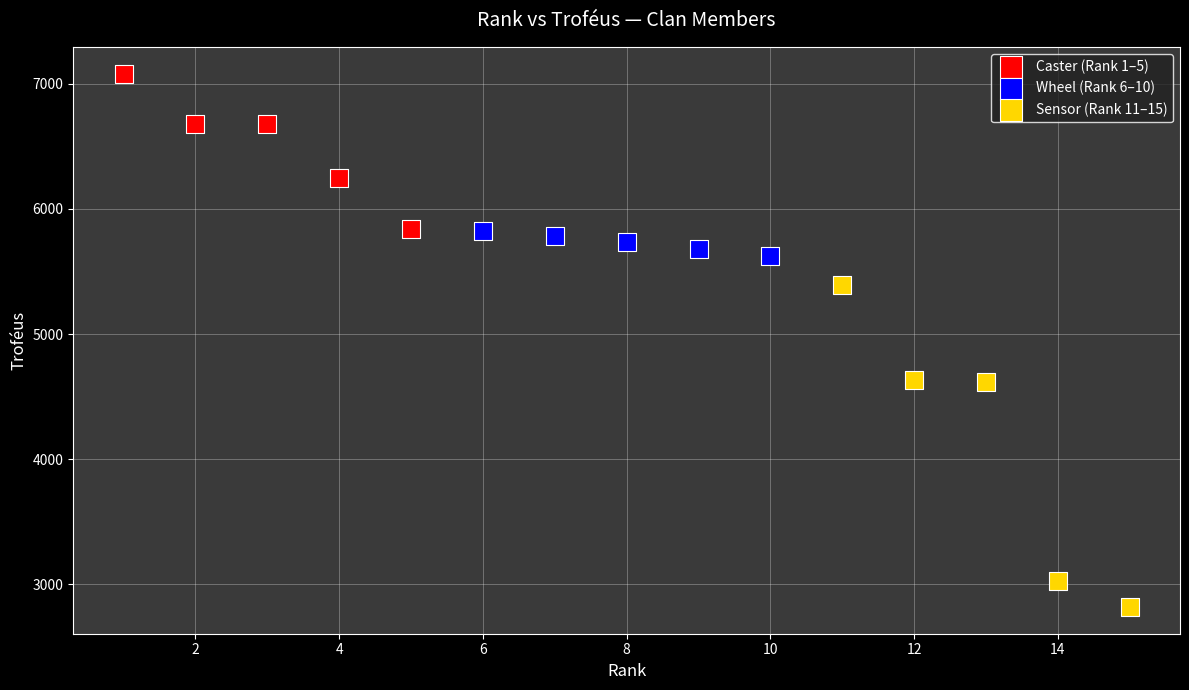

Which series contains the lowest Y value?

Sensor (Rank 11–15)